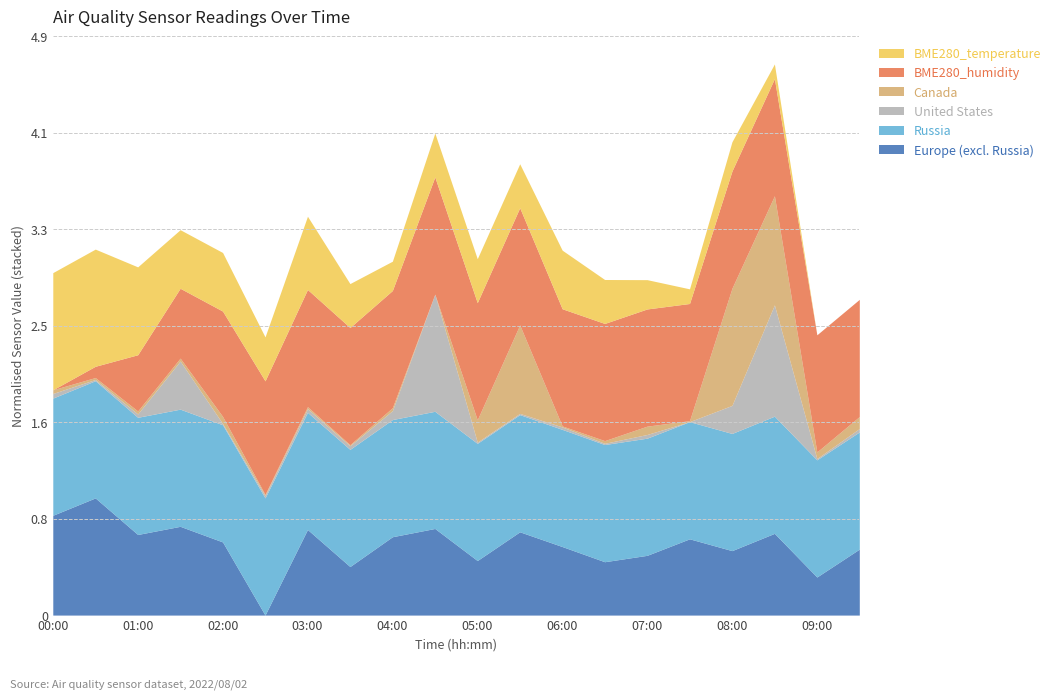

At which label does Russia reach its peak?

00:00